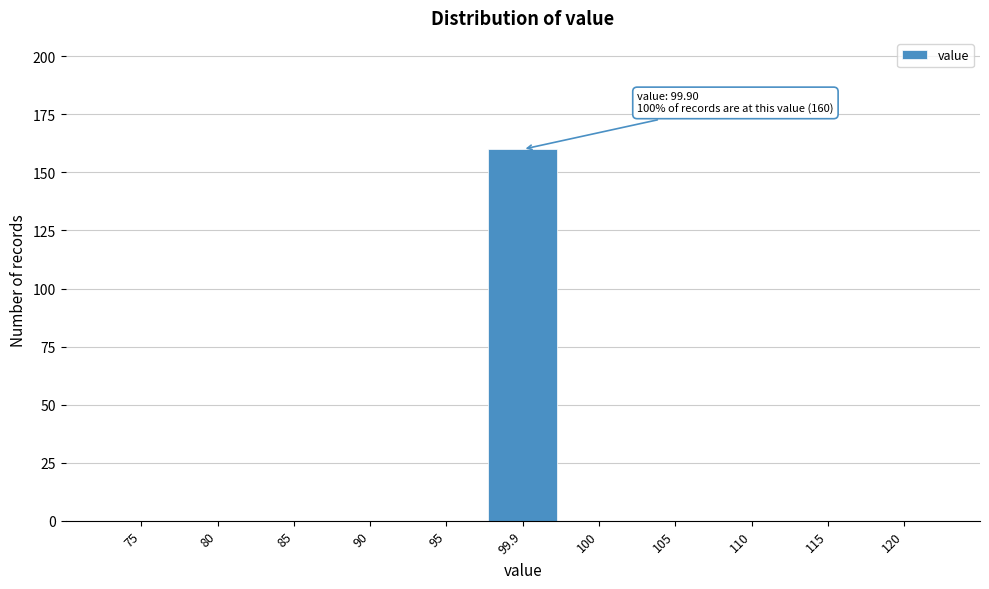

Reading left to right, list all the values displayed in this chart.

75=0	80=0	85=0	90=0	95=0	99.9=160	100=0	105=0	110=0	115=0	120=0